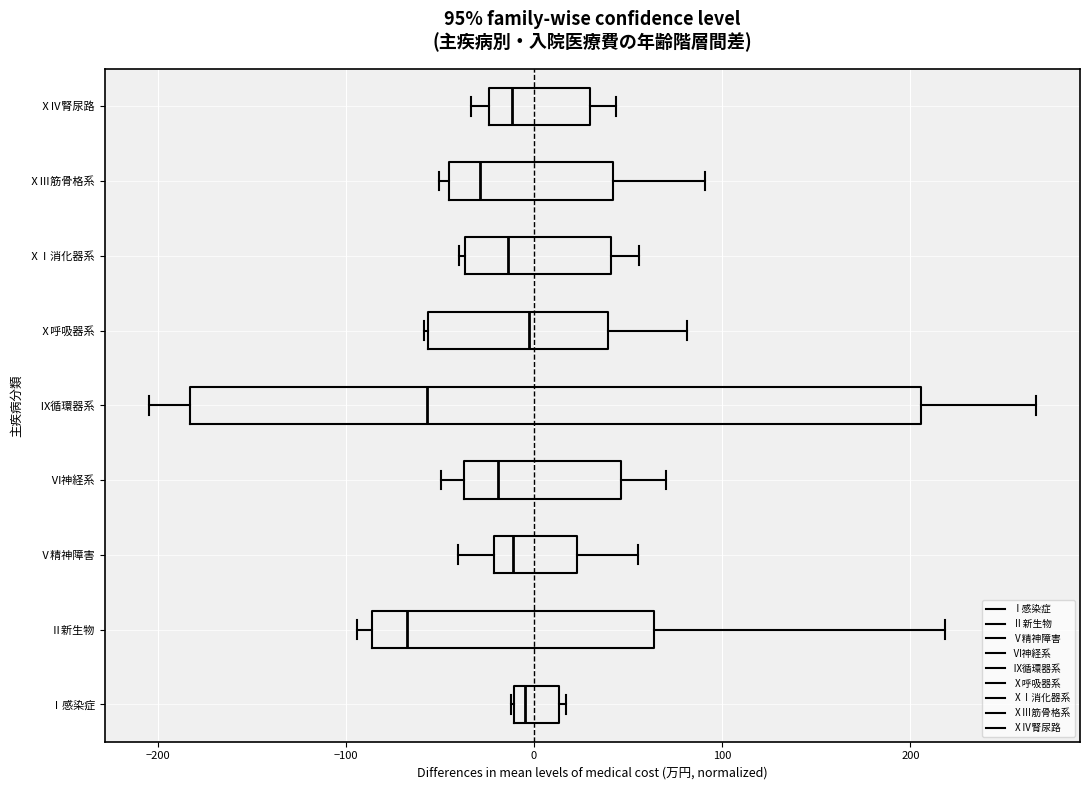

Which box has the furthest to the left median line?

Ⅱ新生物